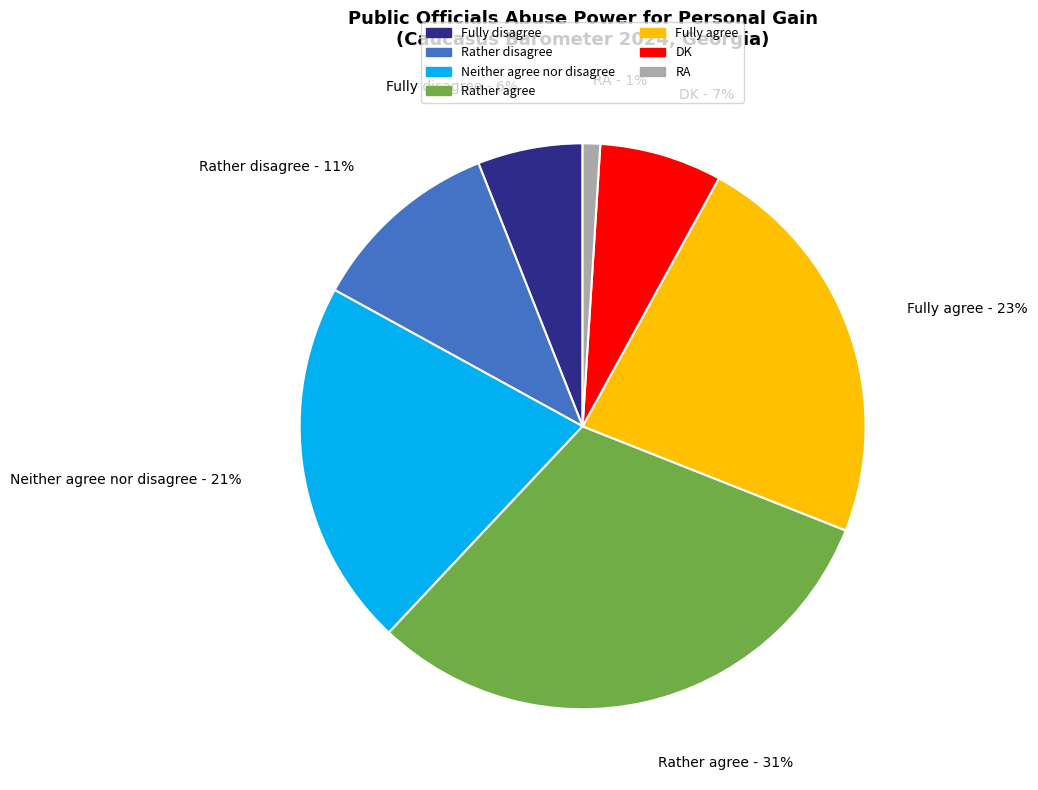

Is there any slice that represents more than half of the pie?

No